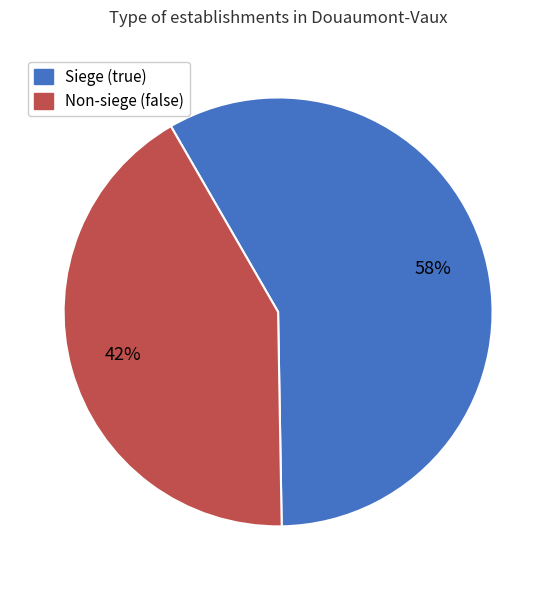

Is there any slice that represents more than half of the pie?

Yes